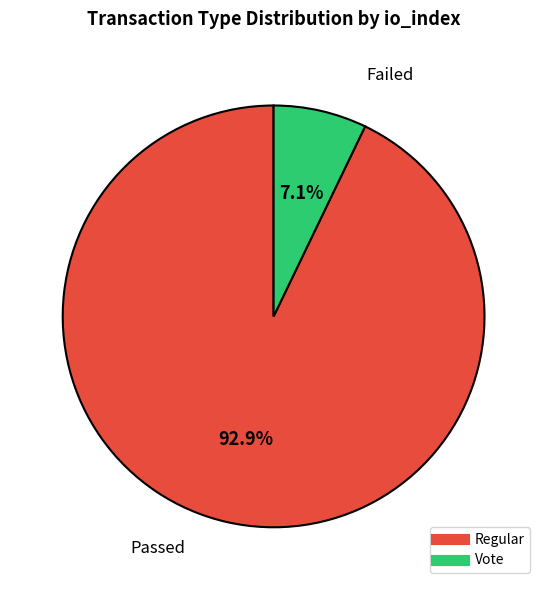

Does any single category account for the majority?

Yes